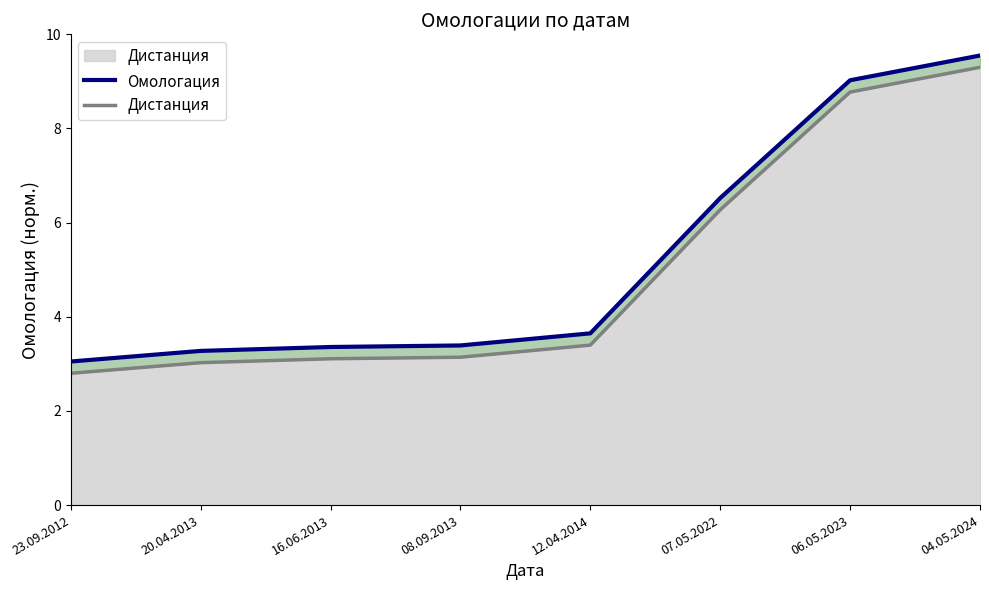

How many data points does each series have?

8